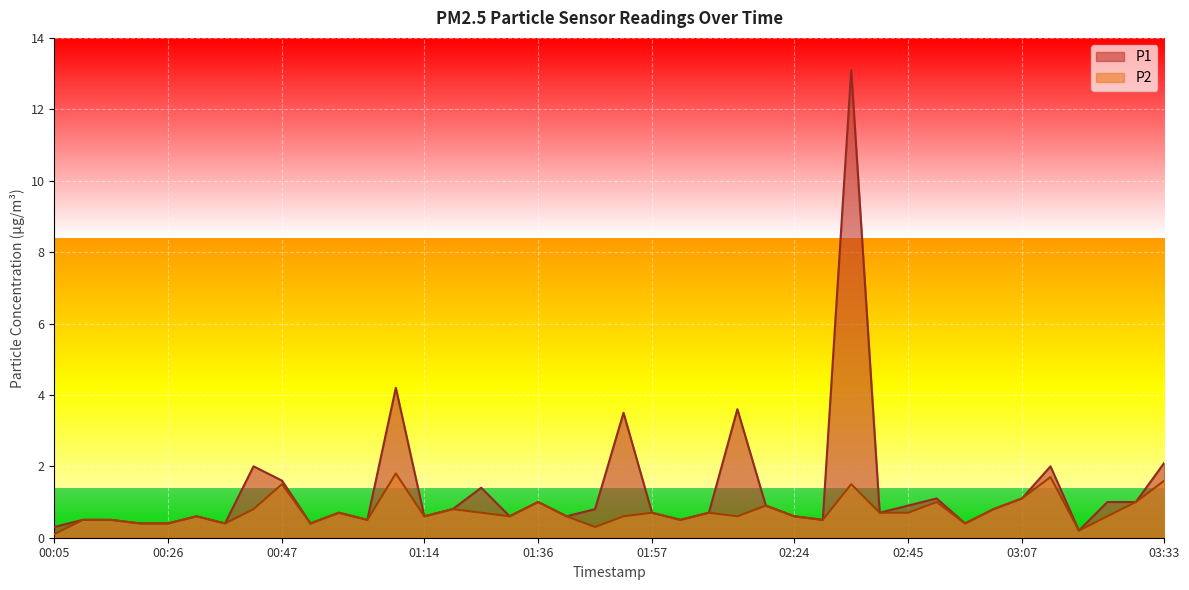

True or false: P2 has more than 2 interior local peaks.

True